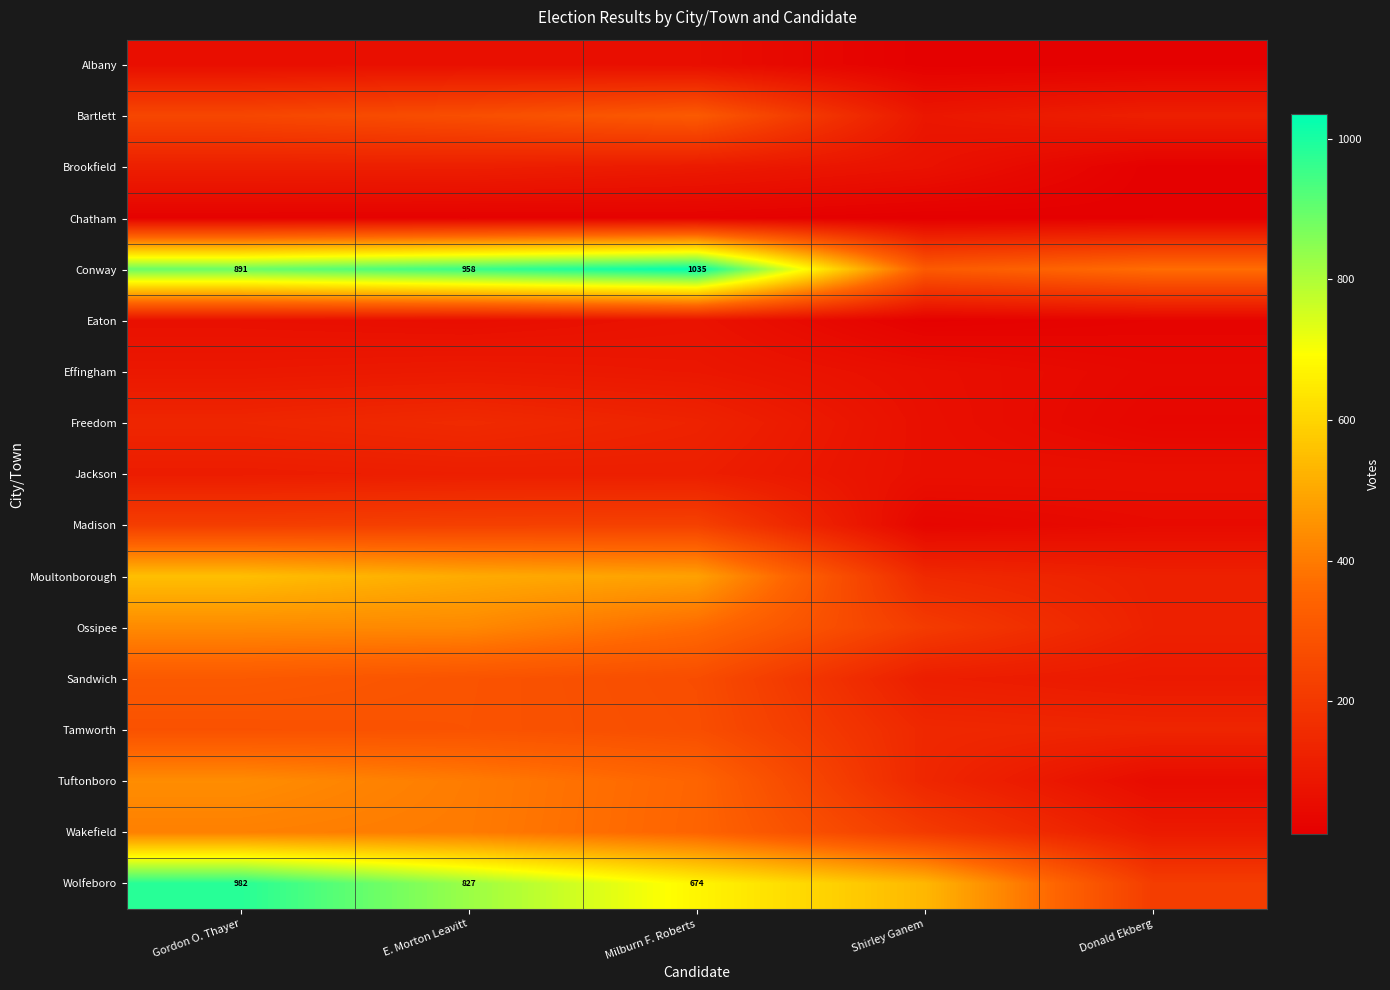

How many data points in Tuftonboro are above 348?

2